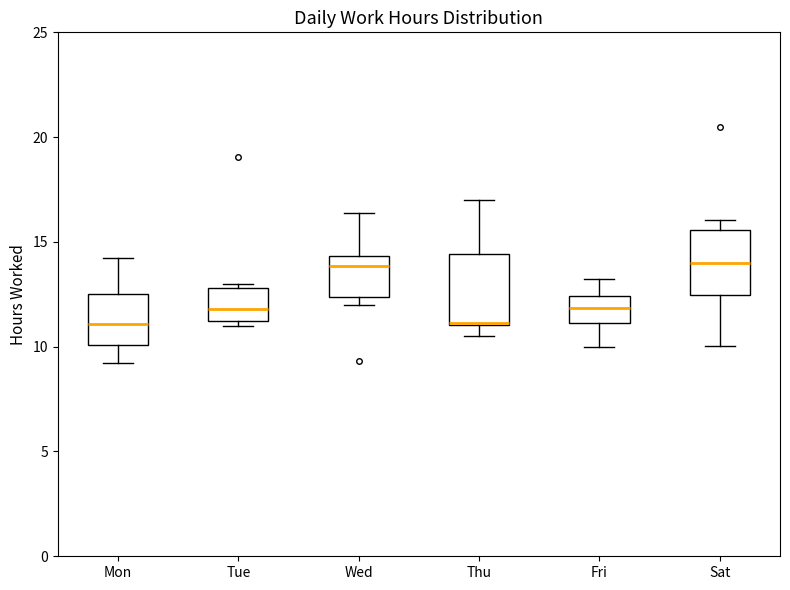

Where is the upper edge of the box for Fri on the y-axis? The values are not printed on the chart, so give them approximately, as read against the axis.

12.5